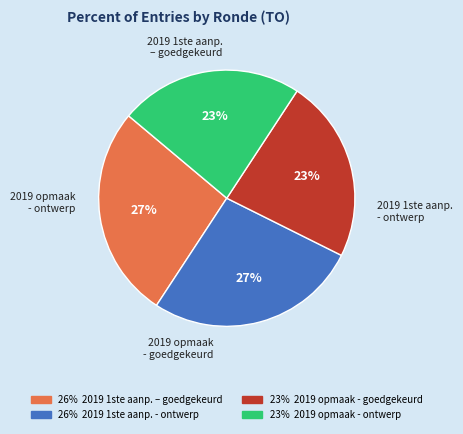

To the nearest percent, what is the difference between the largest and smallest slice percentages?

4%